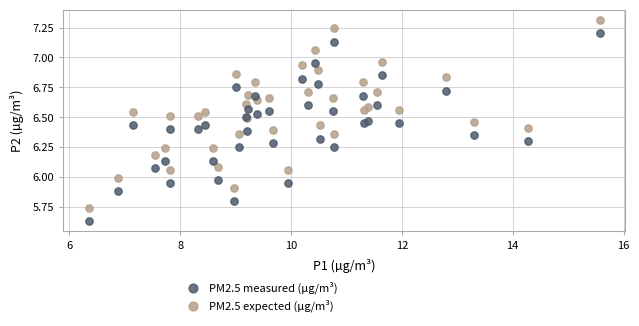

Which series reaches the maximum Y coordinate?

PM2.5 expected (µg/m³)